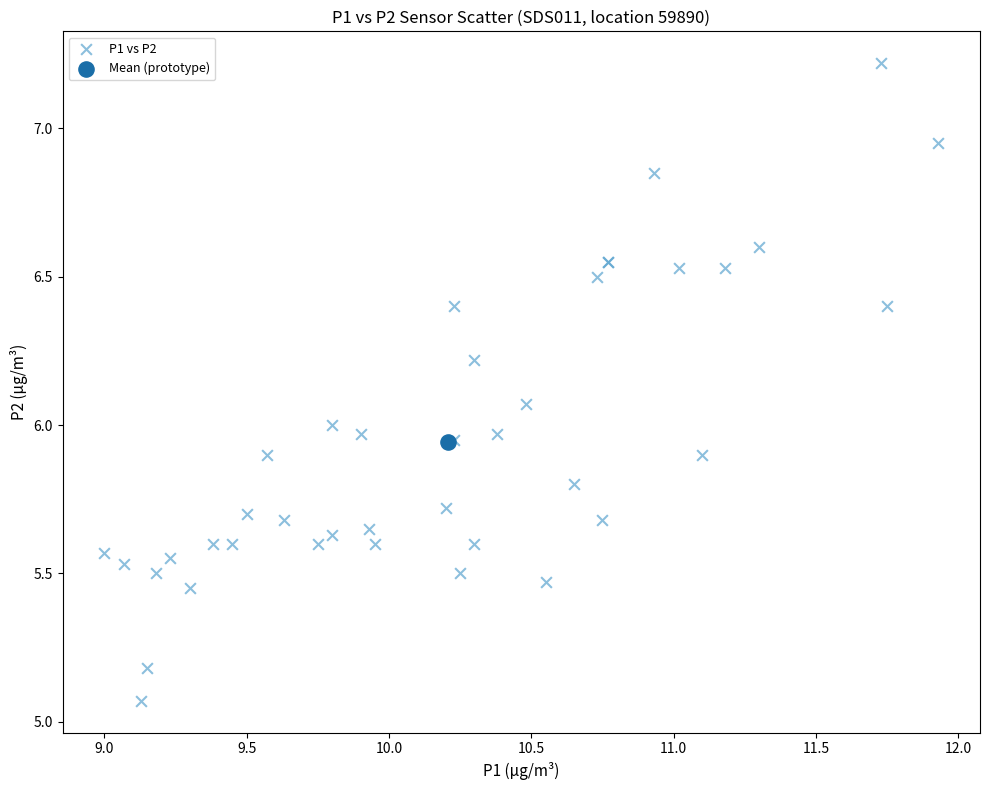

What are all the series names shown in the legend?

P1 vs P2, Mean (prototype)